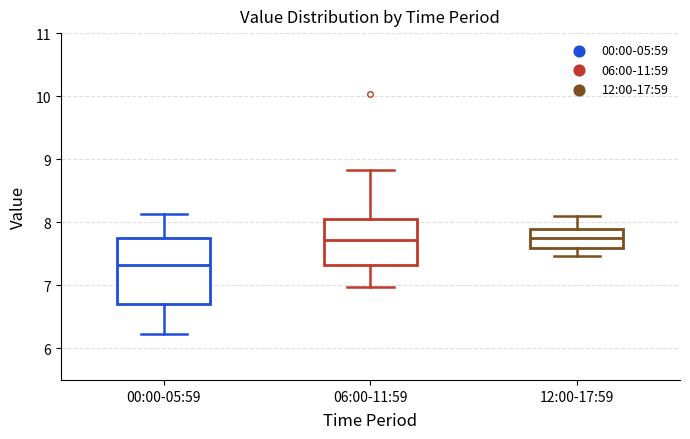

Which box is the tallest, from its lower edge to its upper edge?

00:00-05:59